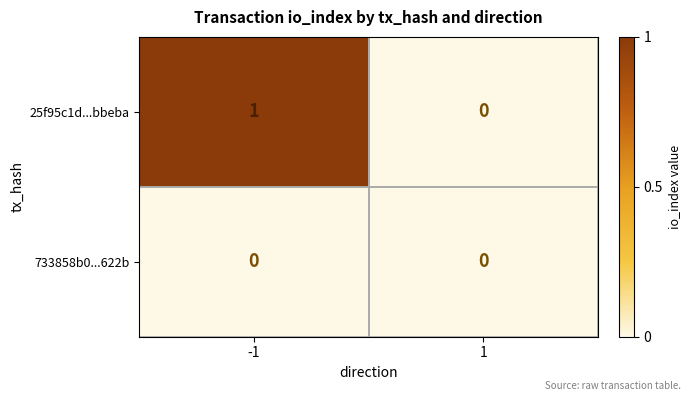

Which series has the largest range (max minus min)?

25f95c1d...bbeba